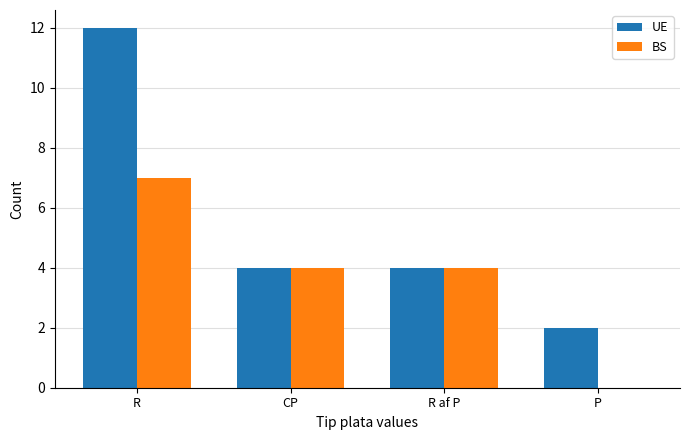

Is it true that BS equals 6 at R af P?

False